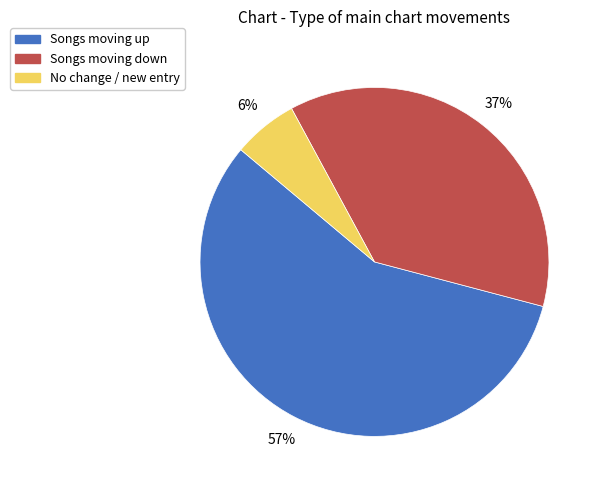

Is there any slice that represents more than half of the pie?

Yes